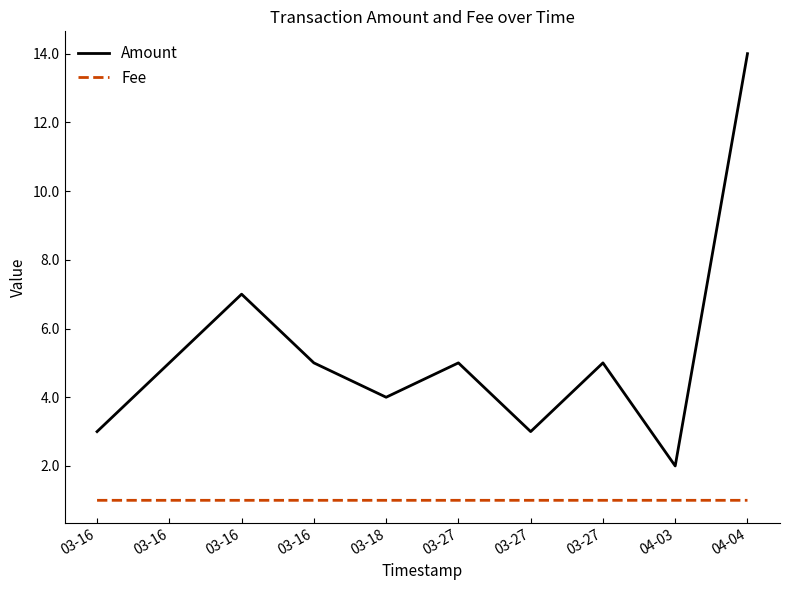

How many lines are shown in the chart?

2